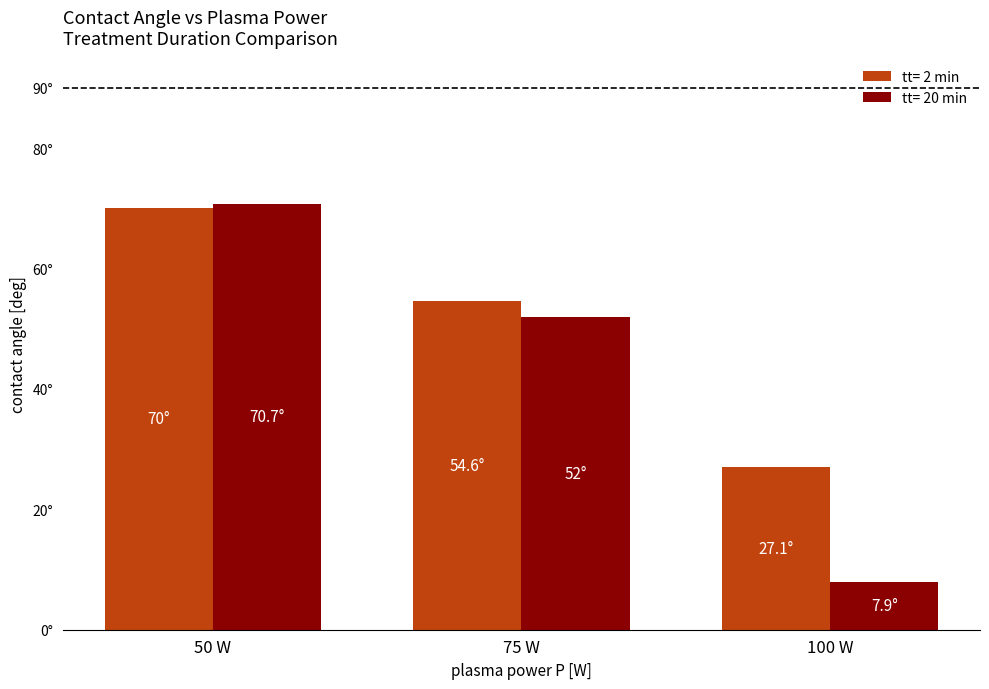

Does the chart contain stacked bars?

No